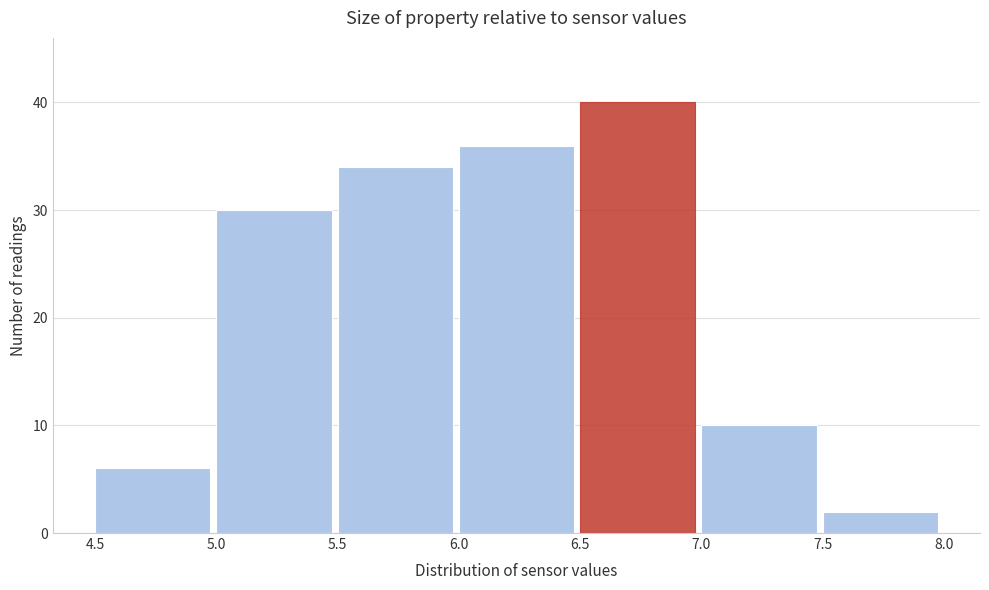

Reading left to right, list every bar in this chart as the range it spans on the x-axis followed by its height. The values are not printed on the chart, so give them approximately, as read against the axis.

4.5 to 5.0: 6
5.0 to 5.5: 30
5.5 to 6.0: 34
6.0 to 6.5: 36
6.5 to 7.0: 40
7.0 to 7.5: 10
7.5 to 8.0: 2